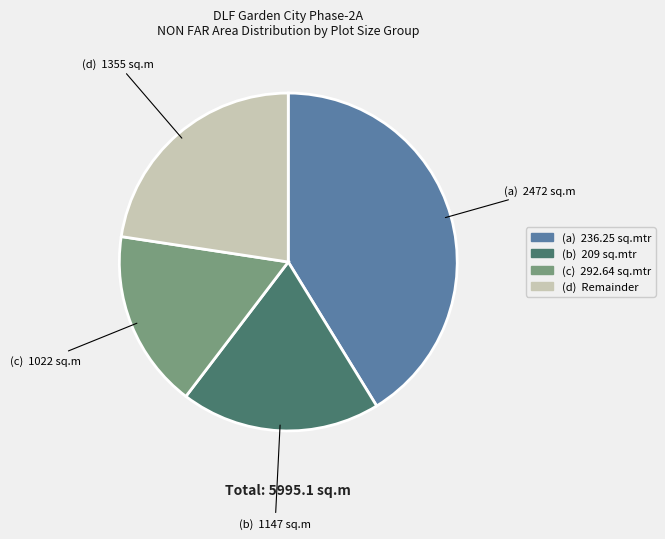

Does any single category account for the majority?

No